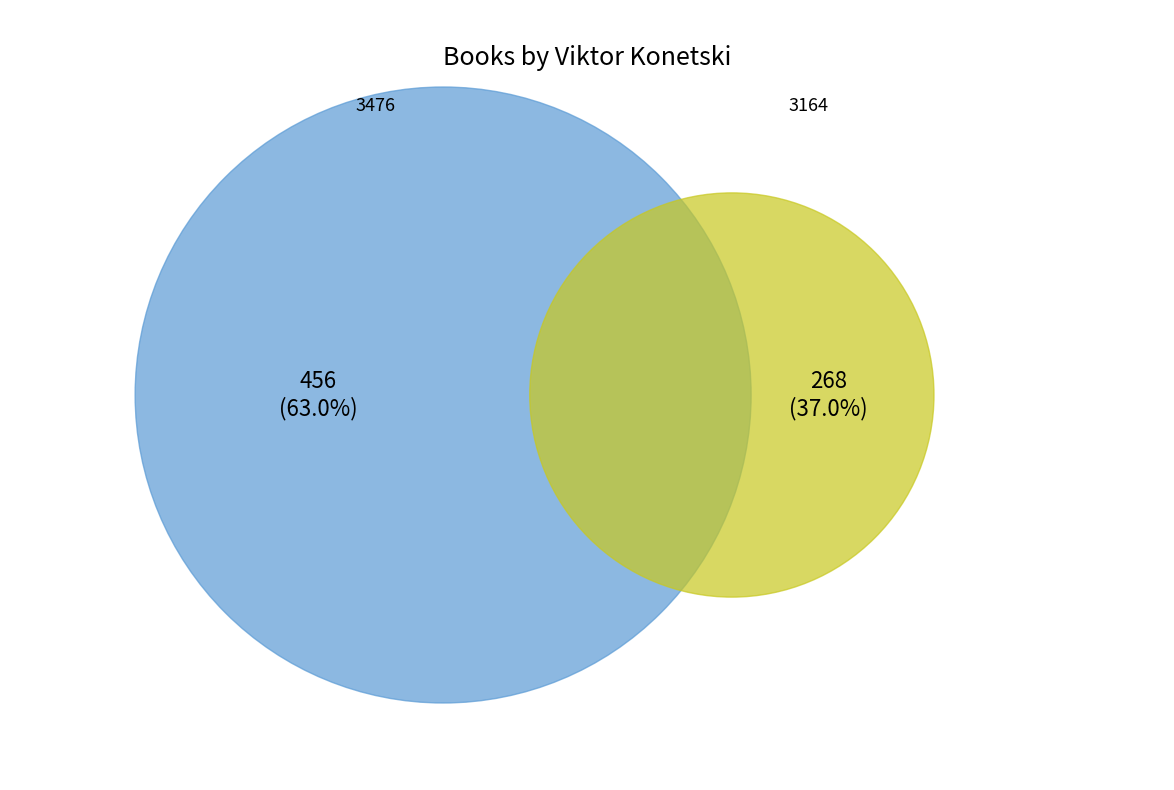

The 3164 slice represents 37% of the pie. True or false?

True